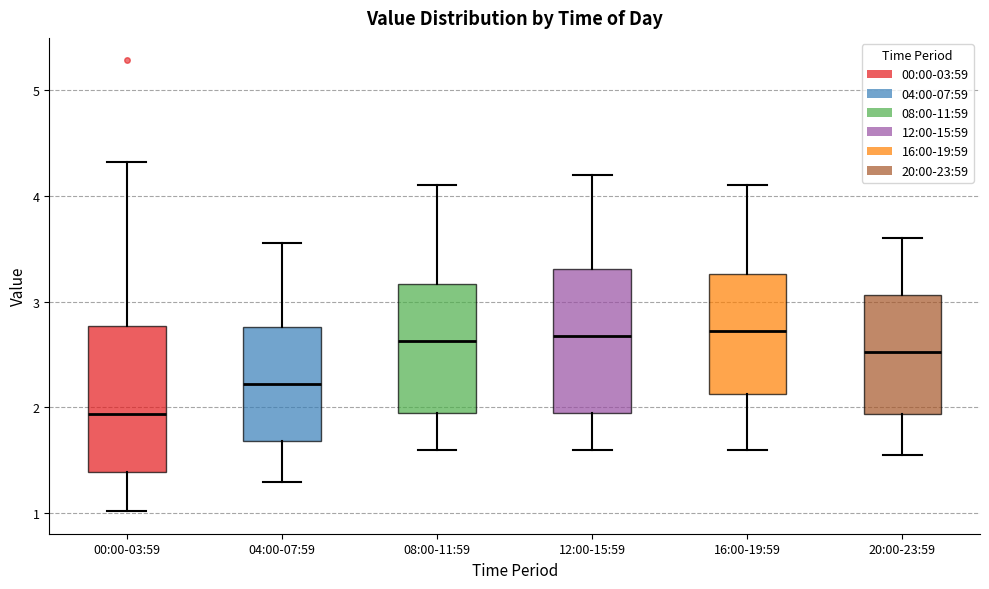

Where does the lower whisker of the box for 16:00-19:59 end on the y-axis? The values are not printed on the chart, so give them approximately, as read against the axis.

1.6